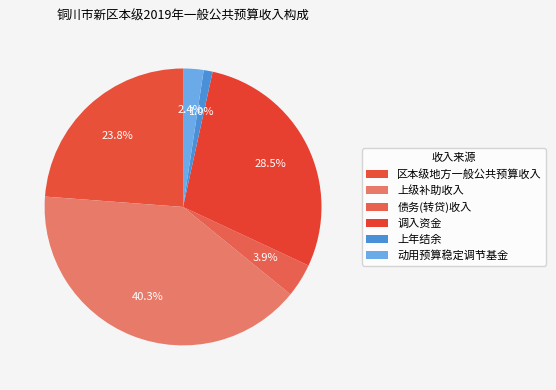

Rank the categories by value from lowest to highest.

上年结余, 动用预算稳定调节基金, 债务(转贷)收入, 区本级地方一般公共预算收入, 调入资金, 上级补助收入